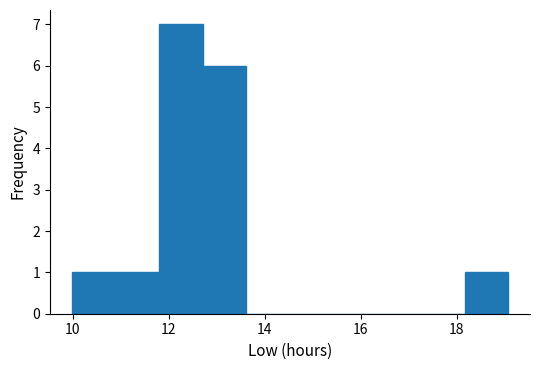

Reading left to right, list every bar in this chart as the range it spans on the x-axis followed by its height. Neither the bar edges nor the heights are printed on the chart, so give them approximately, as read against the axes.

10.0 to 10.8: 1
10.8 to 11.8: 1
11.8 to 12.8: 7
12.8 to 13.6: 6
13.6 to 14.6: 0
14.6 to 15.4: 0
15.4 to 16.4: 0
16.4 to 17.2: 0
17.2 to 18.2: 0
18.2 to 19.0: 1